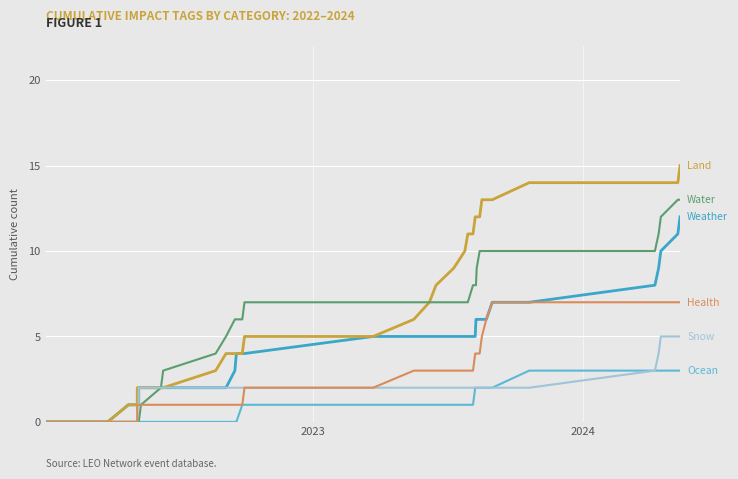

True or false: Water and Health cross at least once.

False